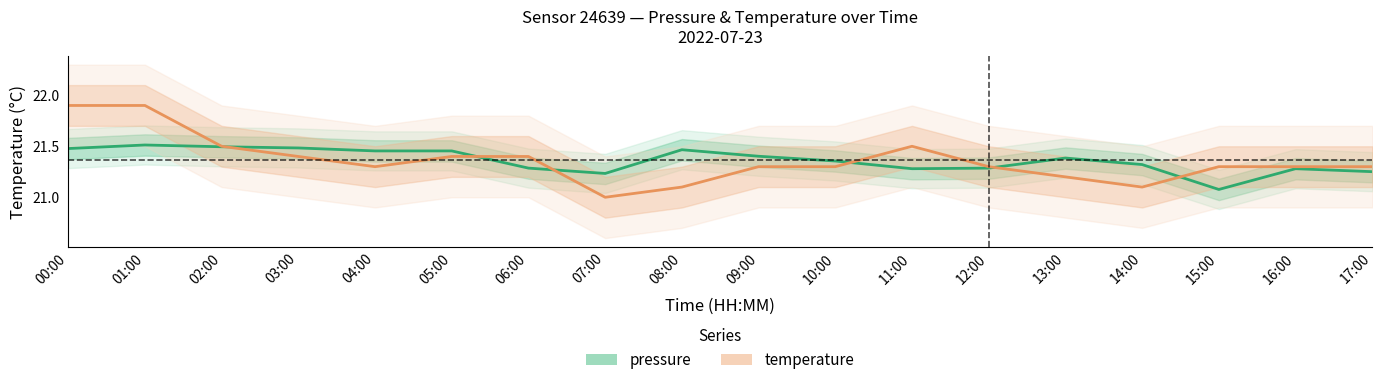

What is the total value across all series at 09:00?

42.7